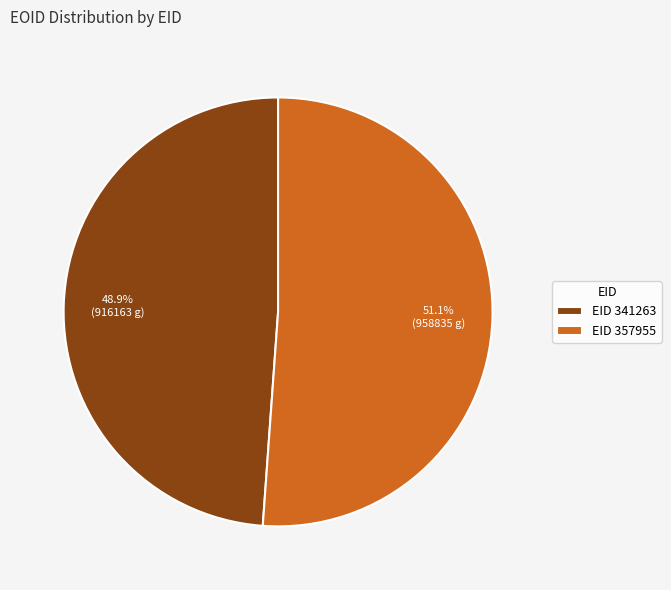

Which category accounts for the majority?

EID 357955